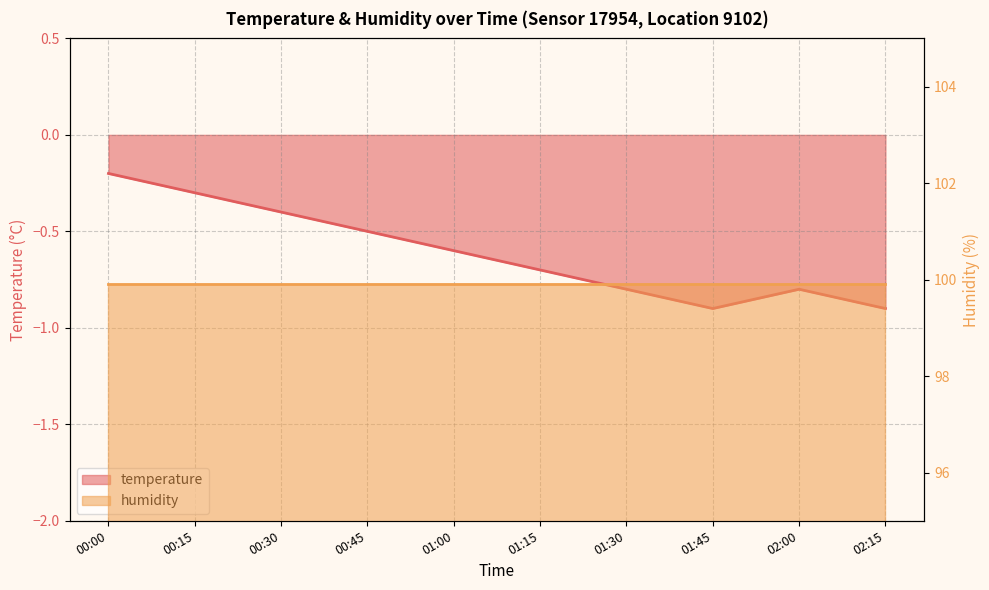

What is the value of the 1st point from the left?

-0.2